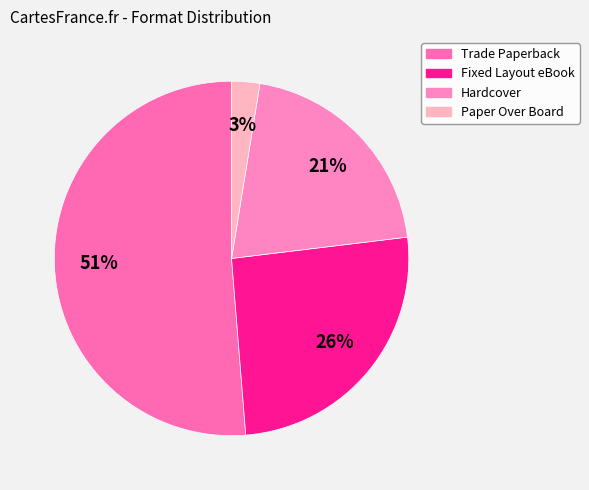

What is the largest slice in the pie chart?

Trade Paperback